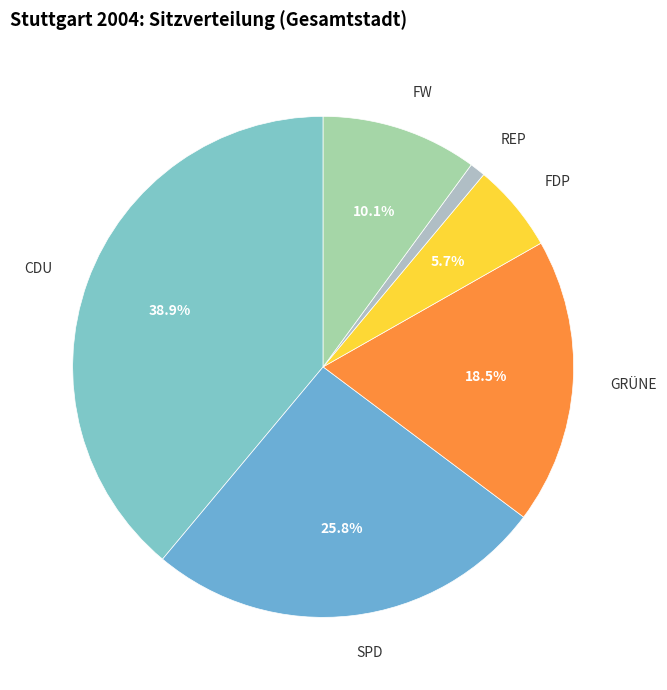

How many segments does this pie chart have?

6